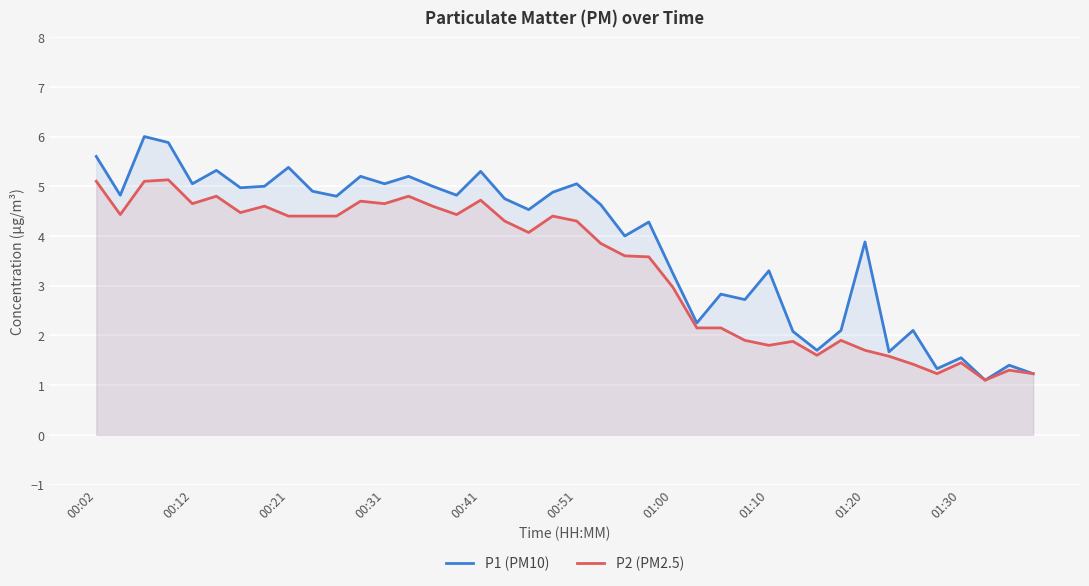

At how many categories does at least one series exceed 1?

40